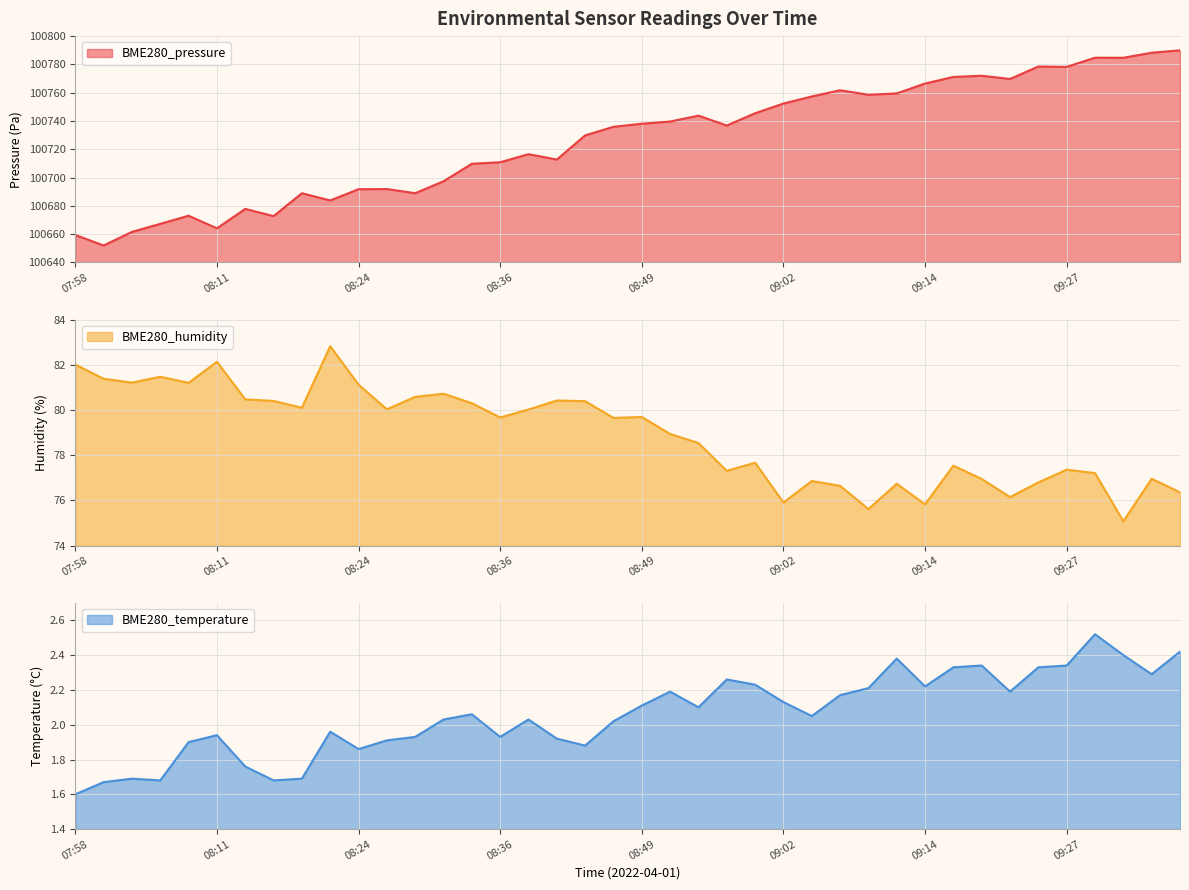

How many values in the BME280_humidity series are below 79?

19